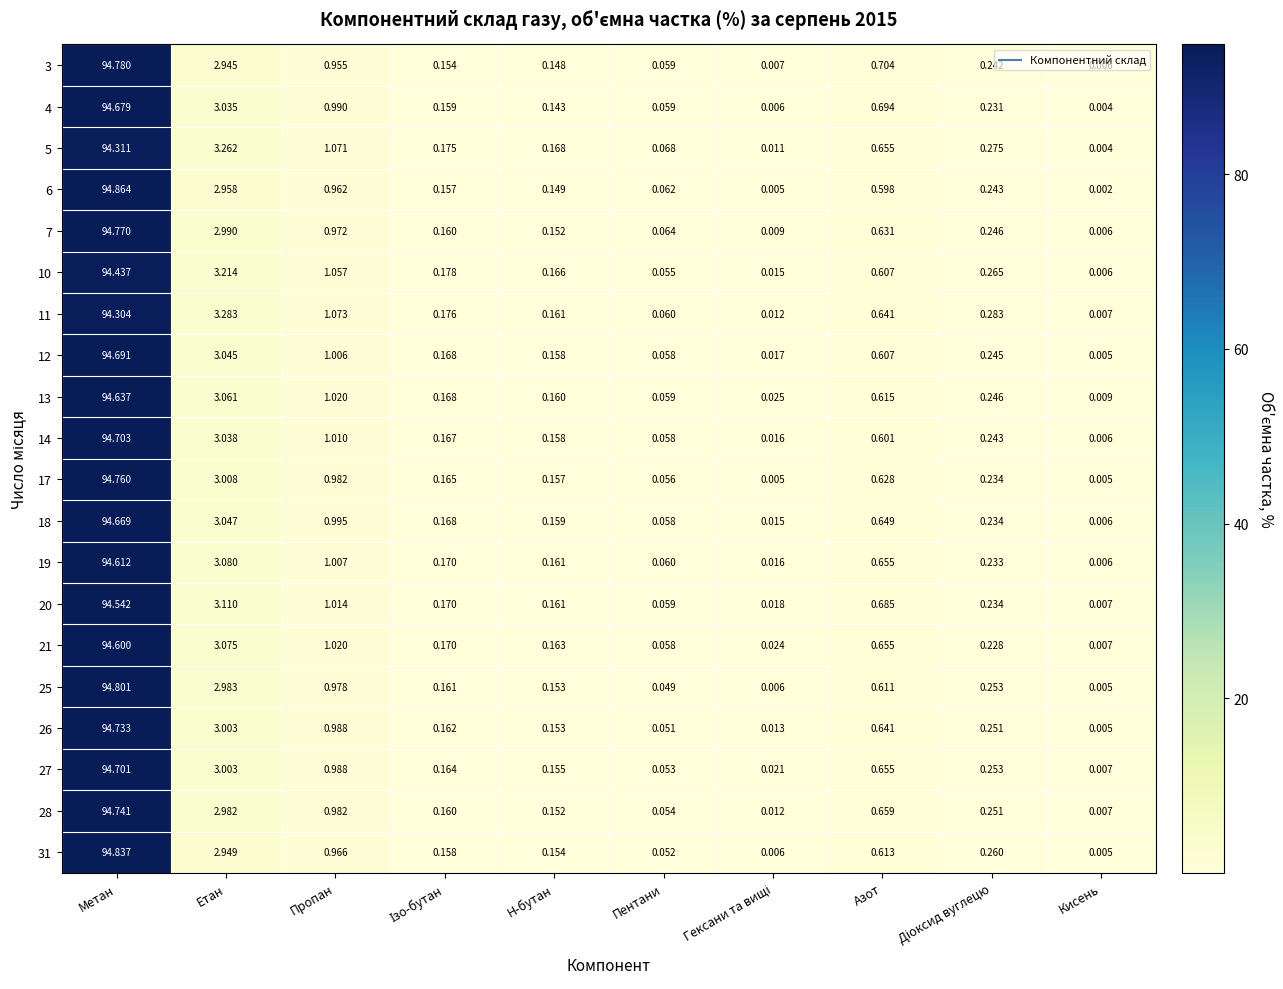

At Метан, list the series in order from smallest to largest.

11, 5, 10, 20, 21, 19, 13, 18, 4, 12, 27, 14, 26, 28, 17, 7, 3, 25, 31, 6